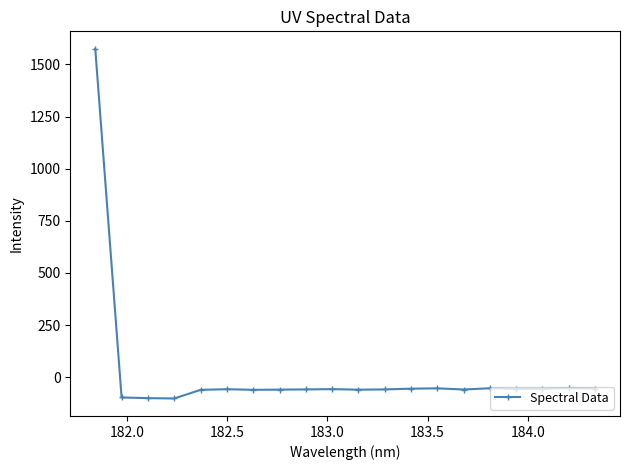

What is the value of the 9th point from the left?

-58.5